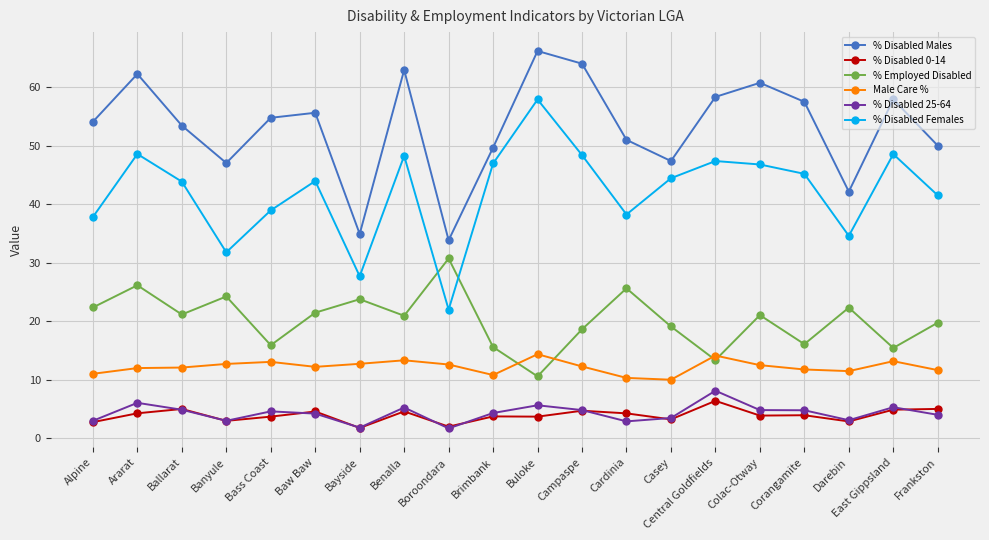

How many interior local valleys does the % Disabled Females series have?

5